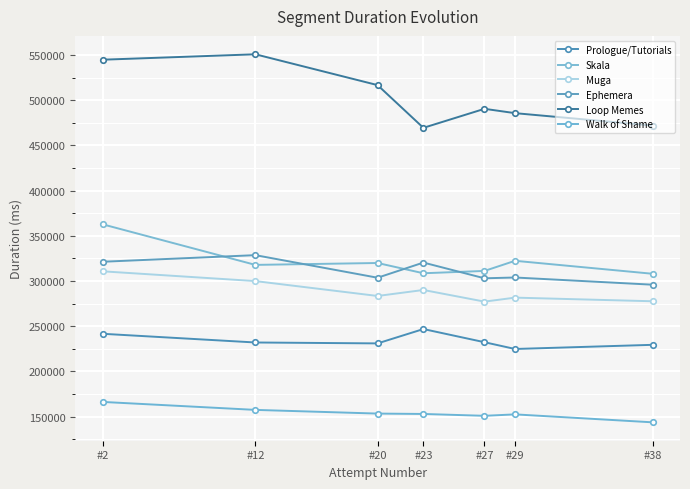

Which has a higher value, #29 or #2?

#2